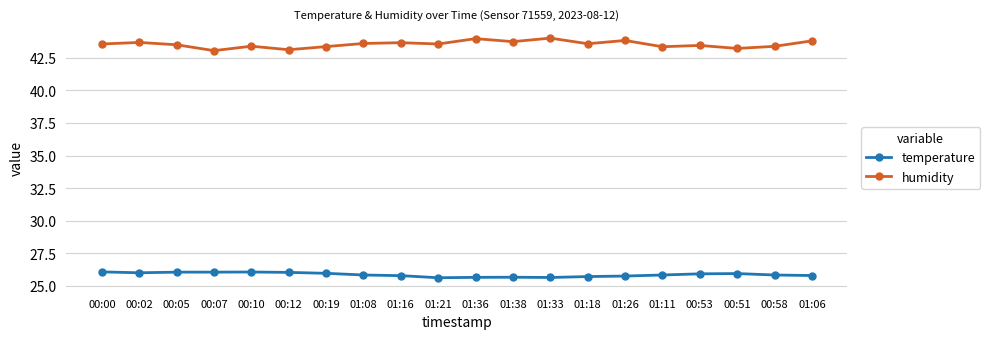

How many categories are shown in the chart?

20